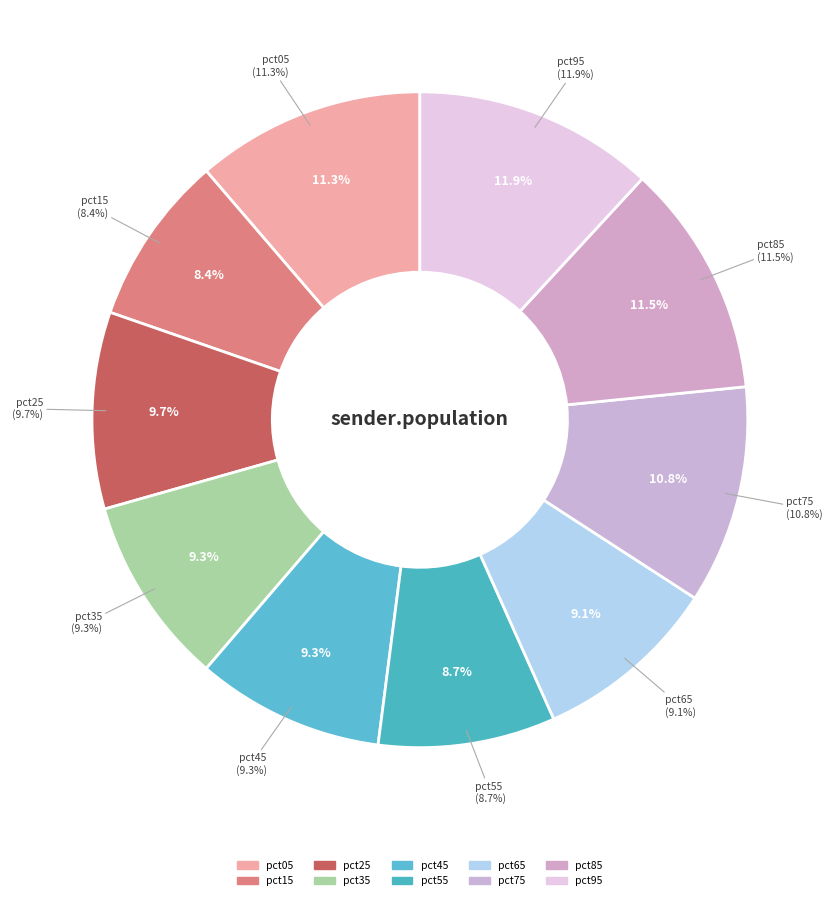

Count the number of slices in the pie.

10